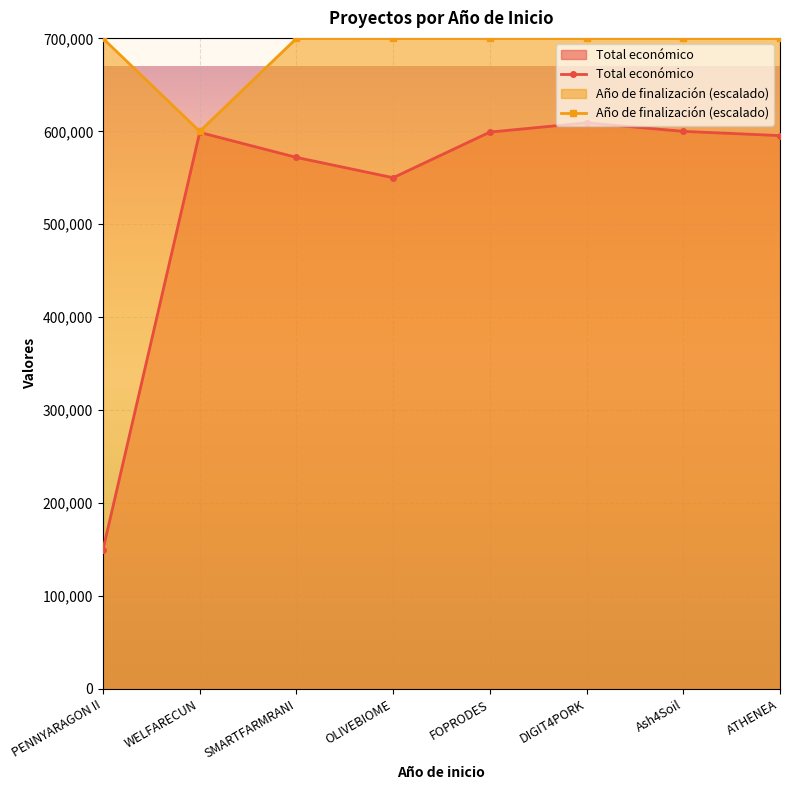

What is the spread (max minus min) of values at SMARTFARMRANI?

128035